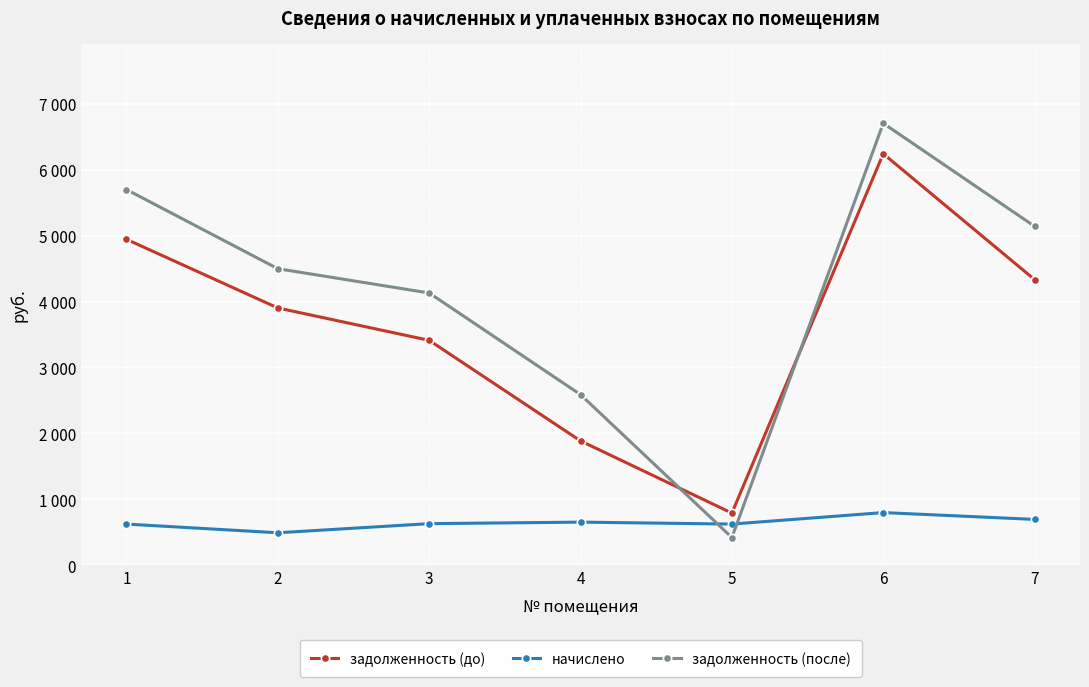

Which series has the largest total across all categories?

задолженность (после)